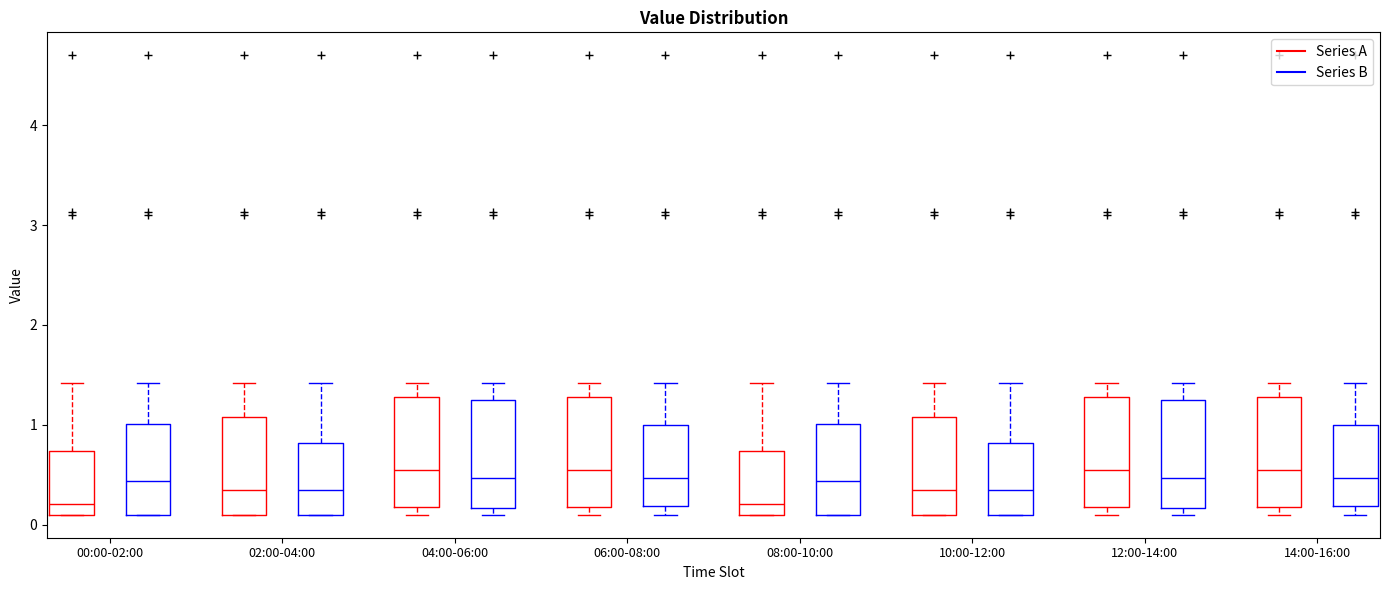

Reading left to right, read every box against the y-axis: the position of its median line, the range the box covers, and the ends of its whiskers. The values are not printed on the chart, so give them approximately, as read against the axis.

00:00-02:00 (Series A): median 0.2, box 0.1 to 0.7, whiskers 0.1 to 1.4
00:00-02:00 (Series B): median 0.4, box 0.1 to 1.0, whiskers 0.1 to 1.4
02:00-04:00 (Series A): median 0.4, box 0.1 to 1.1, whiskers 0.1 to 1.4
02:00-04:00 (Series B): median 0.4, box 0.1 to 0.8, whiskers 0.1 to 1.4
04:00-06:00 (Series A): median 0.6, box 0.2 to 1.3, whiskers 0.1 to 1.4
04:00-06:00 (Series B): median 0.5, box 0.2 to 1.3, whiskers 0.1 to 1.4
06:00-08:00 (Series A): median 0.6, box 0.2 to 1.3, whiskers 0.1 to 1.4
06:00-08:00 (Series B): median 0.5, box 0.2 to 1.0, whiskers 0.1 to 1.4
08:00-10:00 (Series A): median 0.2, box 0.1 to 0.7, whiskers 0.1 to 1.4
08:00-10:00 (Series B): median 0.4, box 0.1 to 1.0, whiskers 0.1 to 1.4
10:00-12:00 (Series A): median 0.4, box 0.1 to 1.1, whiskers 0.1 to 1.4
10:00-12:00 (Series B): median 0.4, box 0.1 to 0.8, whiskers 0.1 to 1.4
12:00-14:00 (Series A): median 0.6, box 0.2 to 1.3, whiskers 0.1 to 1.4
12:00-14:00 (Series B): median 0.5, box 0.2 to 1.3, whiskers 0.1 to 1.4
14:00-16:00 (Series A): median 0.6, box 0.2 to 1.3, whiskers 0.1 to 1.4
14:00-16:00 (Series B): median 0.5, box 0.2 to 1.0, whiskers 0.1 to 1.4